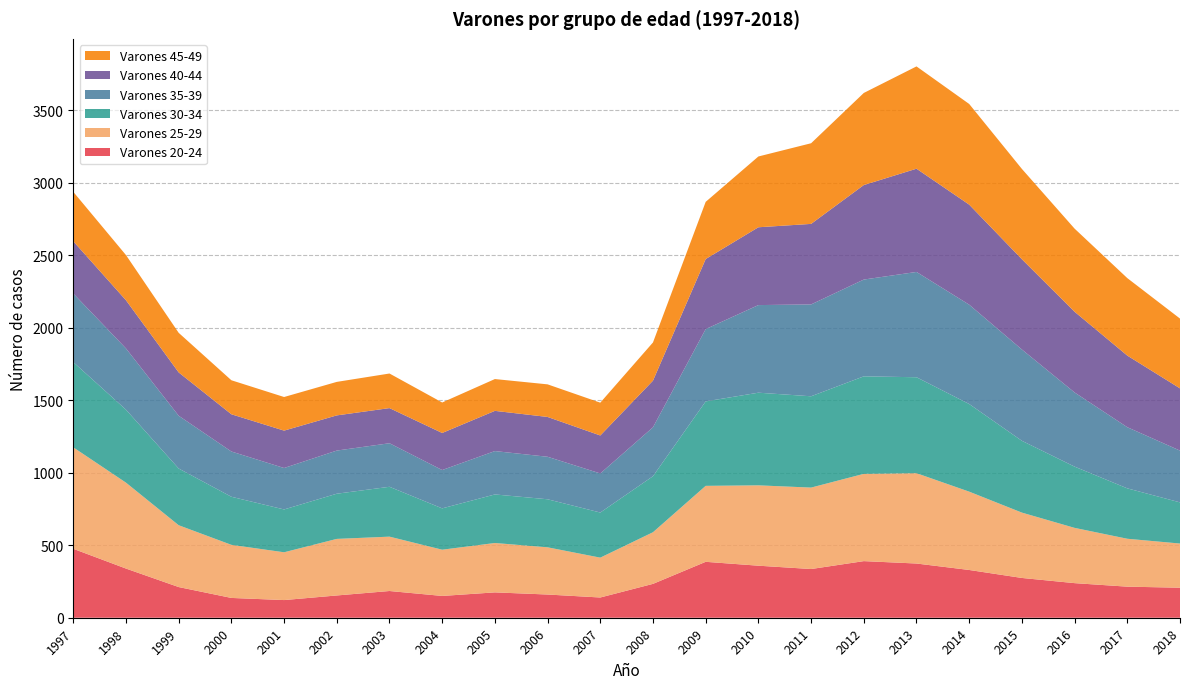

Reading left to right, transcribe all the data shown in this chart.

Varones 20-24: 1997=475.2	1998=339.0	1999=211.5	2000=136.5	2001=121.8	2002=153.5	2003=184.2	2004=150.2	2005=174.8	2006=160.0	2007=139.5	2008=233.5	2009=385.5	2010=358.8	2011=335.8	2012=390.2	2013=373.8	2014=329.2	2015=274.2	2016=238.5	2017=214.2	2018=207.0
Varones 25-29: 1997=699.5	1998=592.2	1999=426.2	2000=366.0	2001=329.5	2002=390.0	2003=374.8	2004=318.8	2005=340.5	2006=325.5	2007=274.8	2008=356.0	2009=523.8	2010=554.0	2011=561.5	2012=601.8	2013=622.8	2014=540.0	2015=450.5	2016=381.0	2017=330.2	2018=304.5
Varones 30-34: 1997=587.5	1998=503.0	1999=391.0	2000=331.5	2001=295.2	2002=311.5	2003=343.8	2004=285.0	2005=334.8	2006=331.2	2007=311.0	2008=386.2	2009=582.2	2010=638.8	2011=629.5	2012=672.2	2013=661.5	2014=604.2	2015=495.0	2016=422.2	2017=347.5	2018=283.8
Varones 35-39: 1997=473.0	1998=422.2	1999=363.8	2000=312.0	2001=285.8	2002=297.5	2003=300.2	2004=264.2	2005=299.0	2006=293.0	2007=269.5	2008=337.2	2009=498.5	2010=604.0	2011=633.2	2012=667.2	2013=726.0	2014=684.8	2015=629.5	2016=511.2	2017=421.5	2018=357.0
Varones 40-44: 1997=360.2	1998=332.2	1999=298.8	2000=256.8	2001=257.8	2002=242.5	2003=242.2	2004=255.5	2005=277.2	2006=274.5	2007=261.8	2008=321.5	2009=483.0	2010=536.5	2011=555.2	2012=651.5	2013=711.8	2014=689.8	2015=622.2	2016=556.5	2017=493.8	2018=429.0
Varones 45-49: 1997=340.8	1998=311.5	1999=273.0	2000=234.5	2001=231.8	2002=231.0	2003=238.5	2004=210.2	2005=219.2	2006=224.8	2007=226.2	2008=263.5	2009=394.2	2010=488.0	2011=556.0	2012=635.0	2013=705.2	2014=694.0	2015=622.8	2016=573.0	2017=534.2	2018=481.2